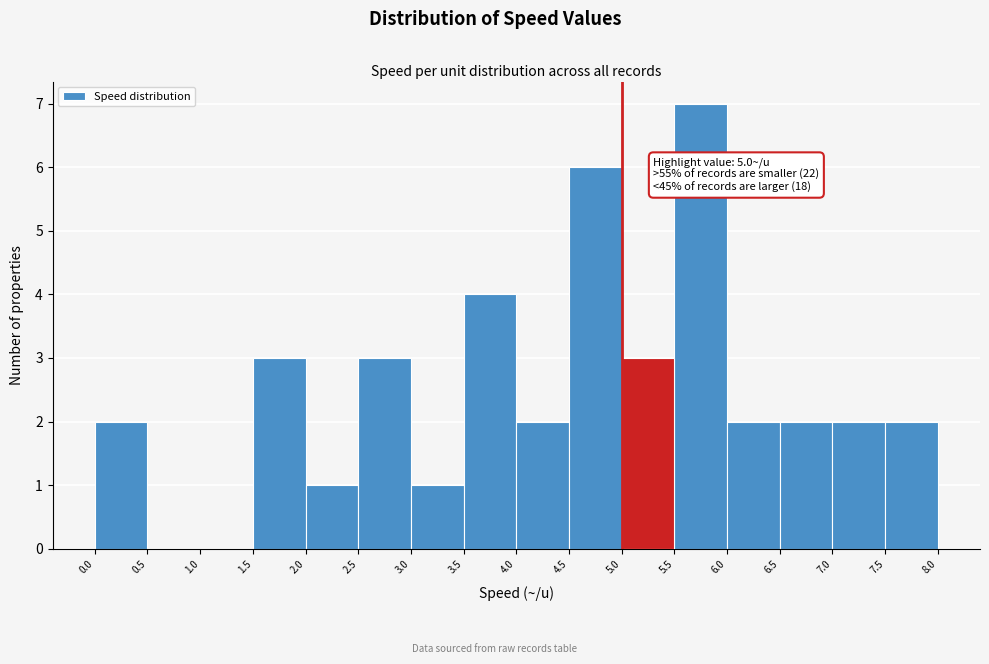

Which range on the x-axis has the tallest bar?

5.5 to 6.0